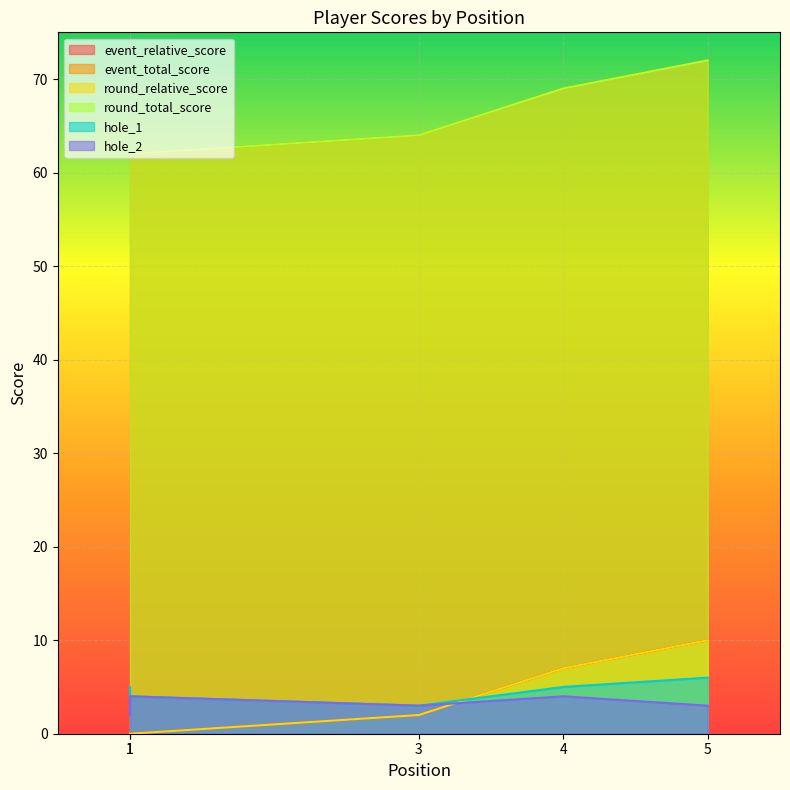

Which has a higher value, 4 or 3?

4